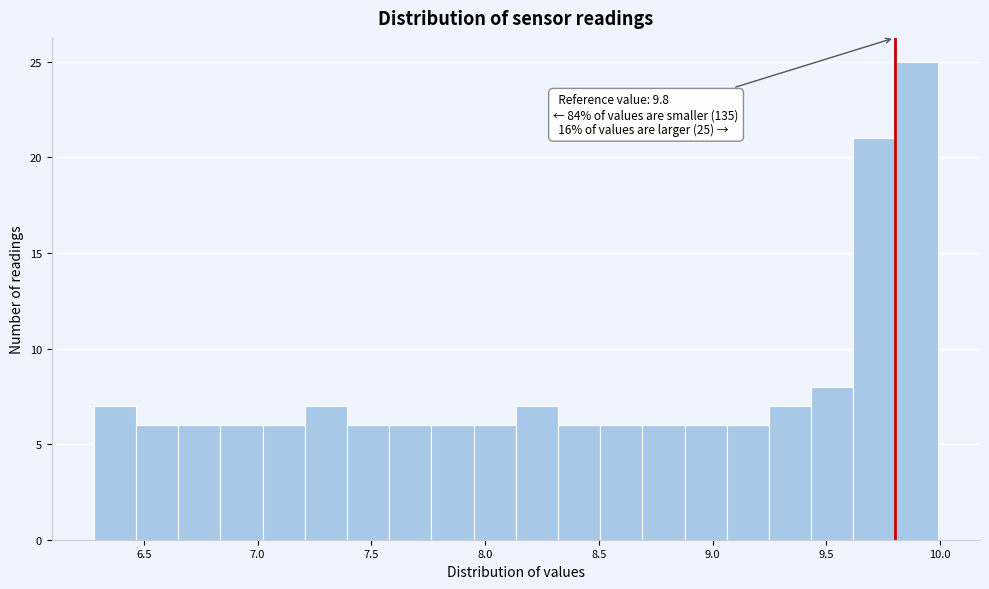

Read against the x-axis, roughly where is the centre of the tallest bar?

9.90